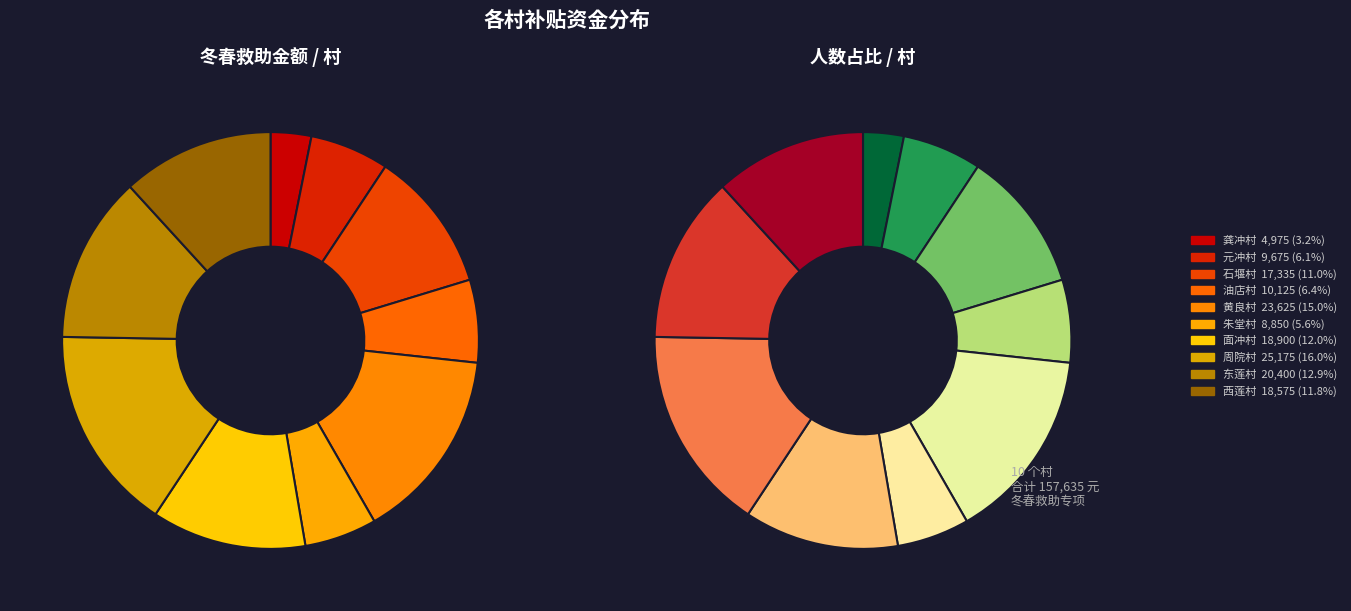

Between 东莲村 and 面冲村, which is larger?

东莲村